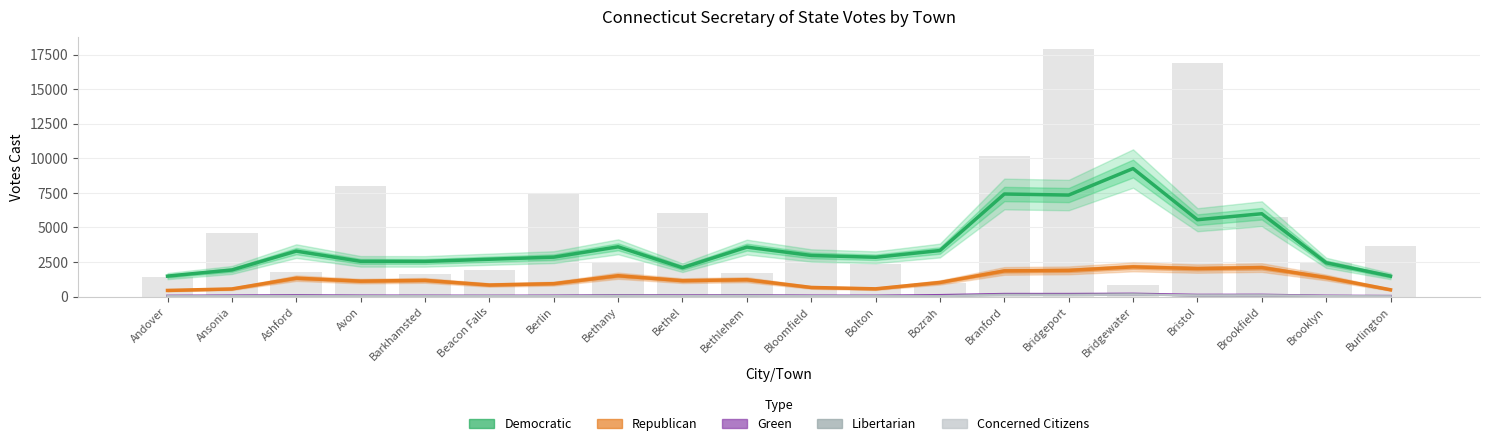

What is the difference between the Concerned Citizens values at Avon and Ashford?

12.0